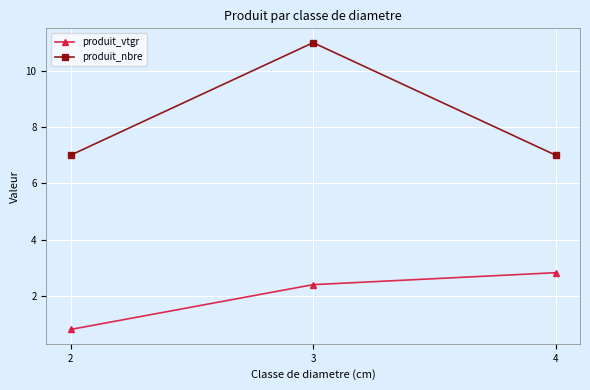

How many values in the produit_vtgr series are below 2?

1